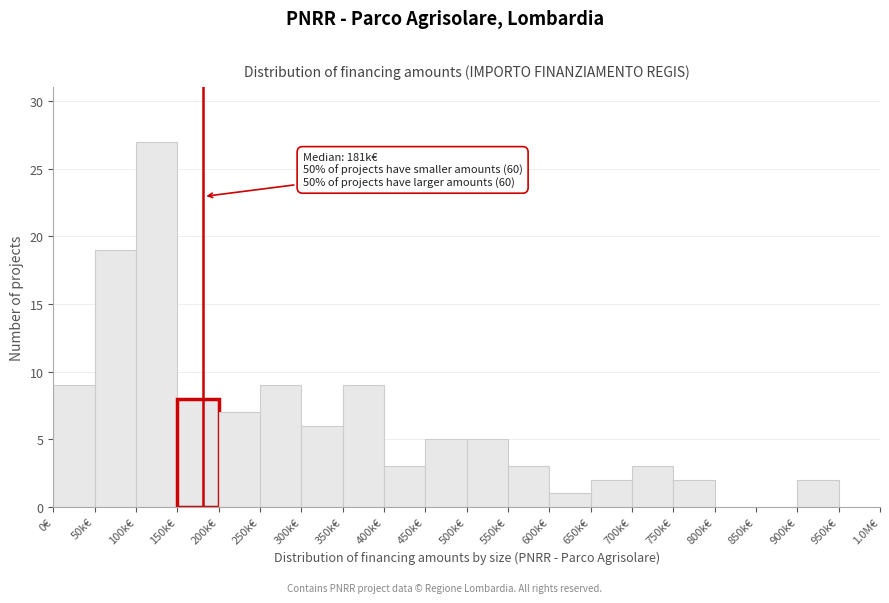

Reading left to right, list all the values displayed in this chart.

0€=9	50k€=19	100k€=27	150k€=8	200k€=7	250k€=9	300k€=6	350k€=9	400k€=3	450k€=5	500k€=5	550k€=3	600k€=1	650k€=2	700k€=3	750k€=2	800k€=0	850k€=0	900k€=2	950k€=0